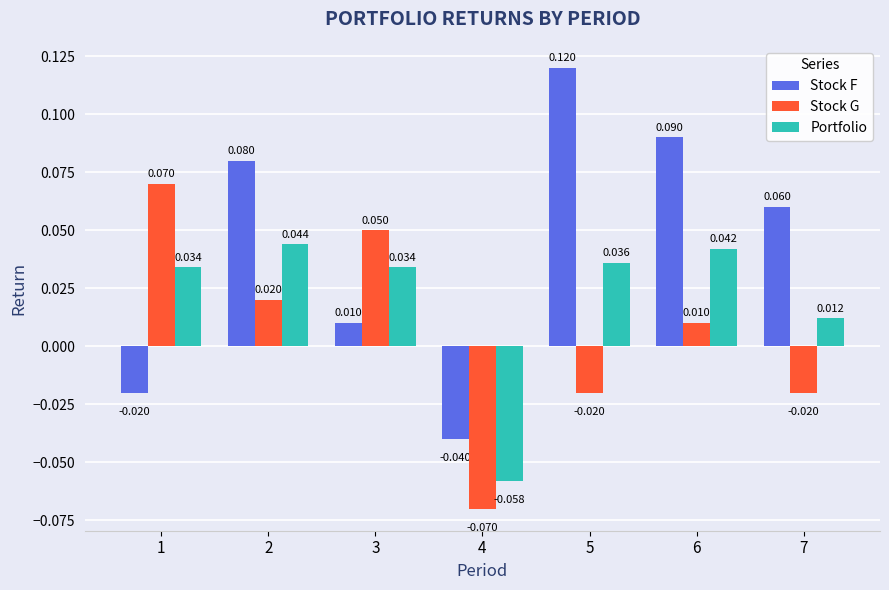

List the series in order of their peak value, highest first.

Stock F, Stock G, Portfolio